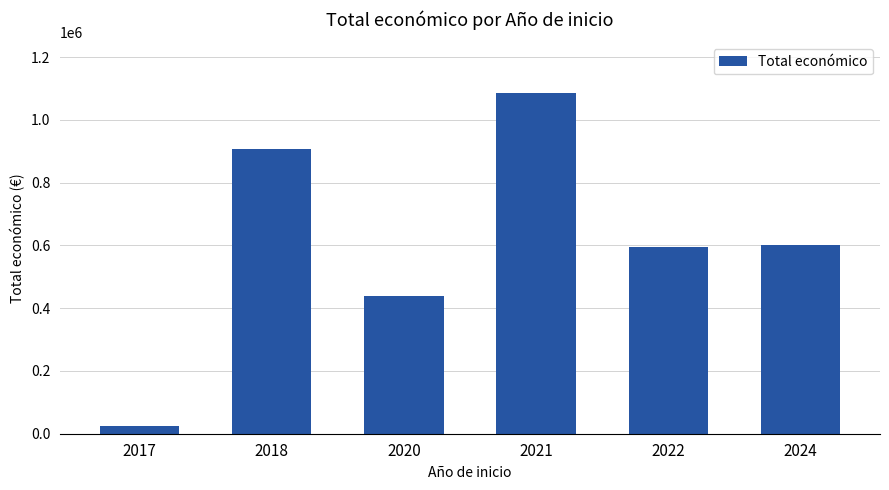

Count the values in the range 439594 to 908823.

4